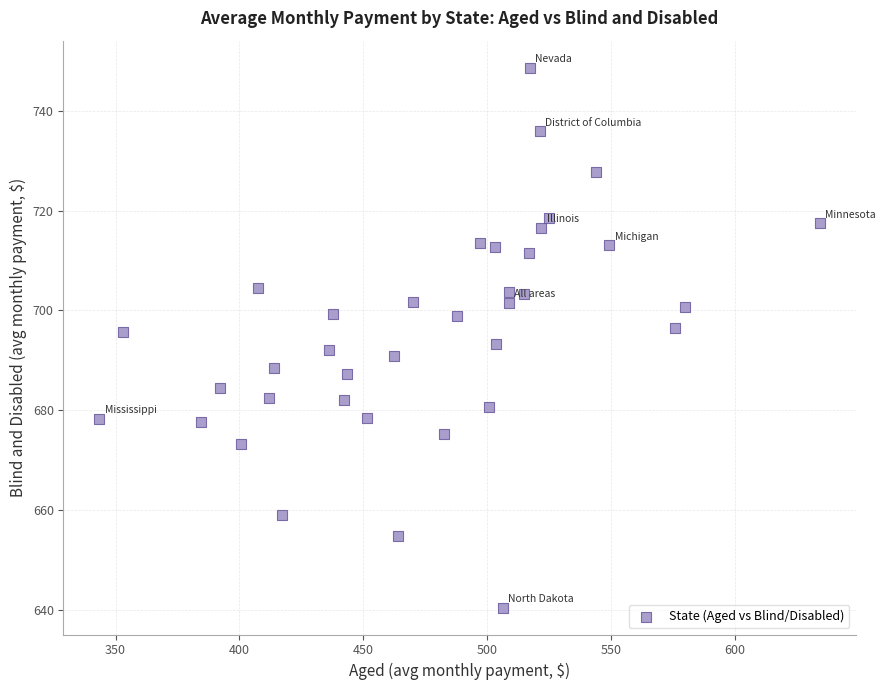

What is the range of Y values (max minus min)?

108.3